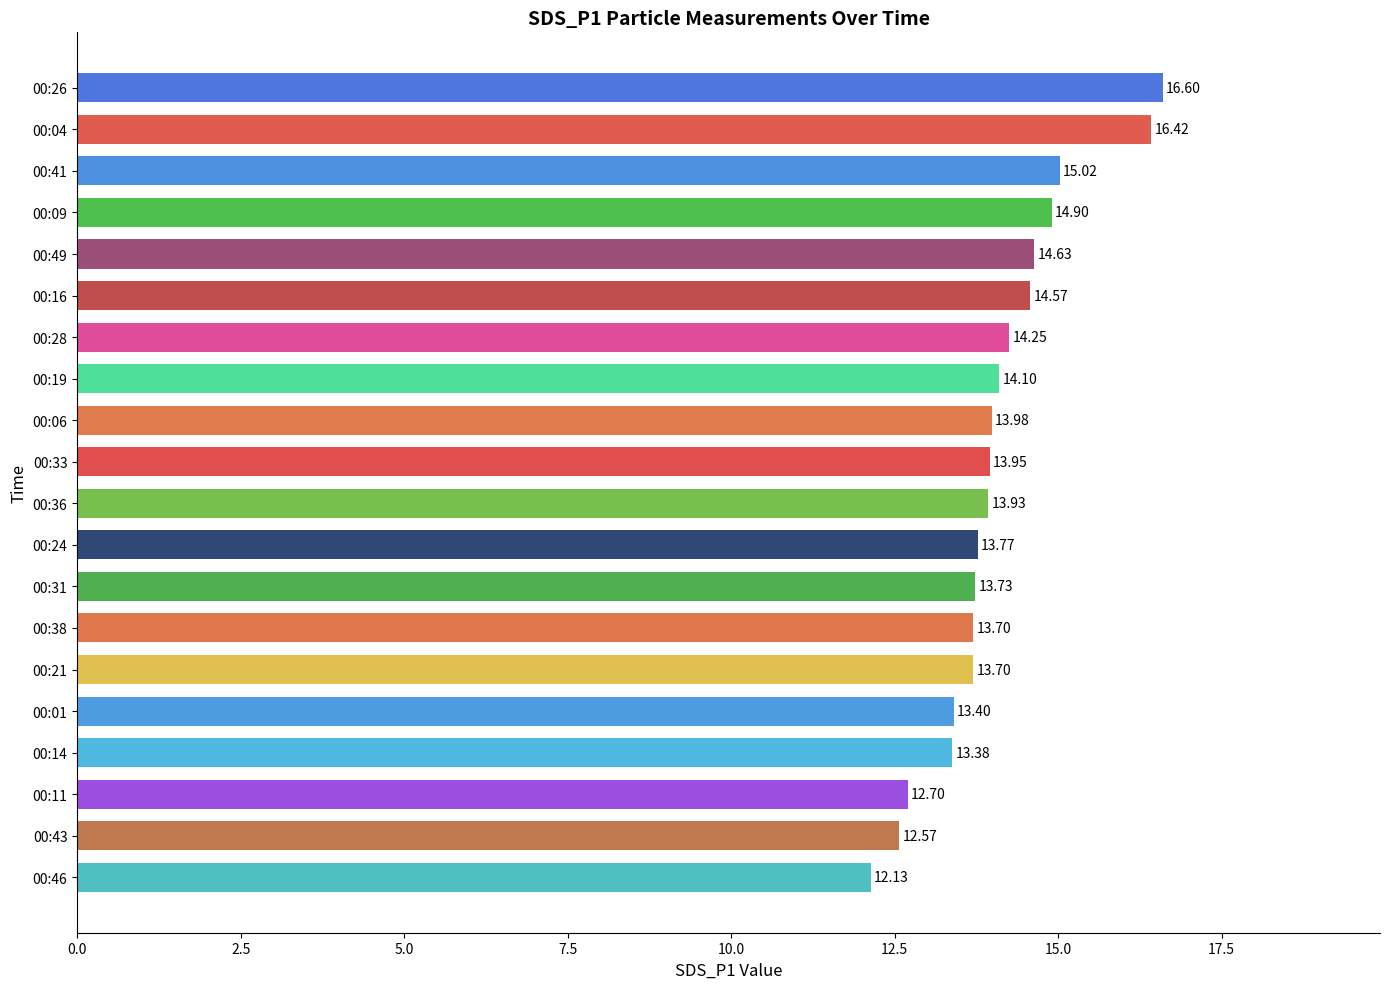

Between 00:09 and 00:21, which is larger?

00:09